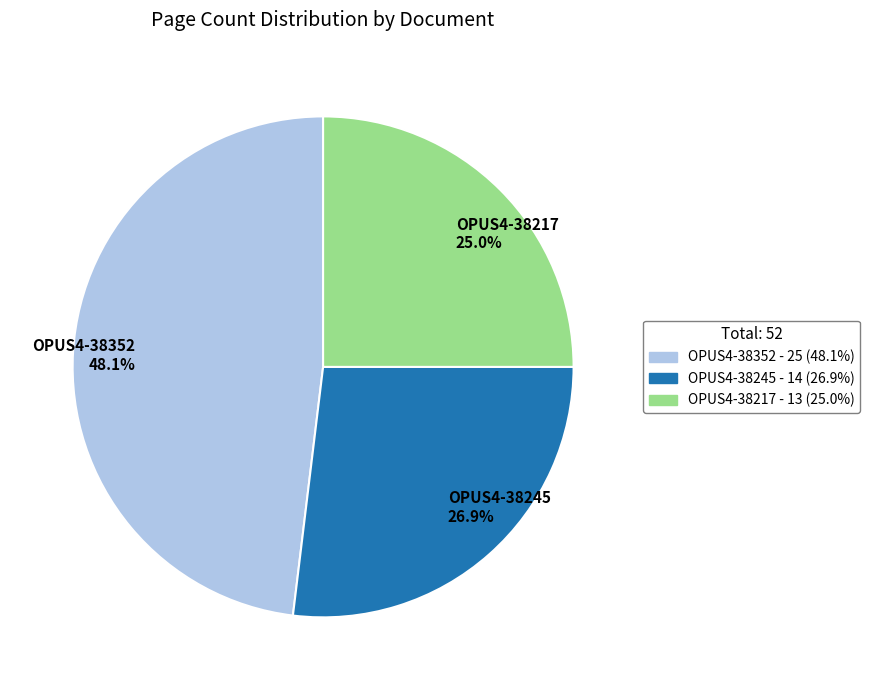

How many segments does this pie chart have?

3